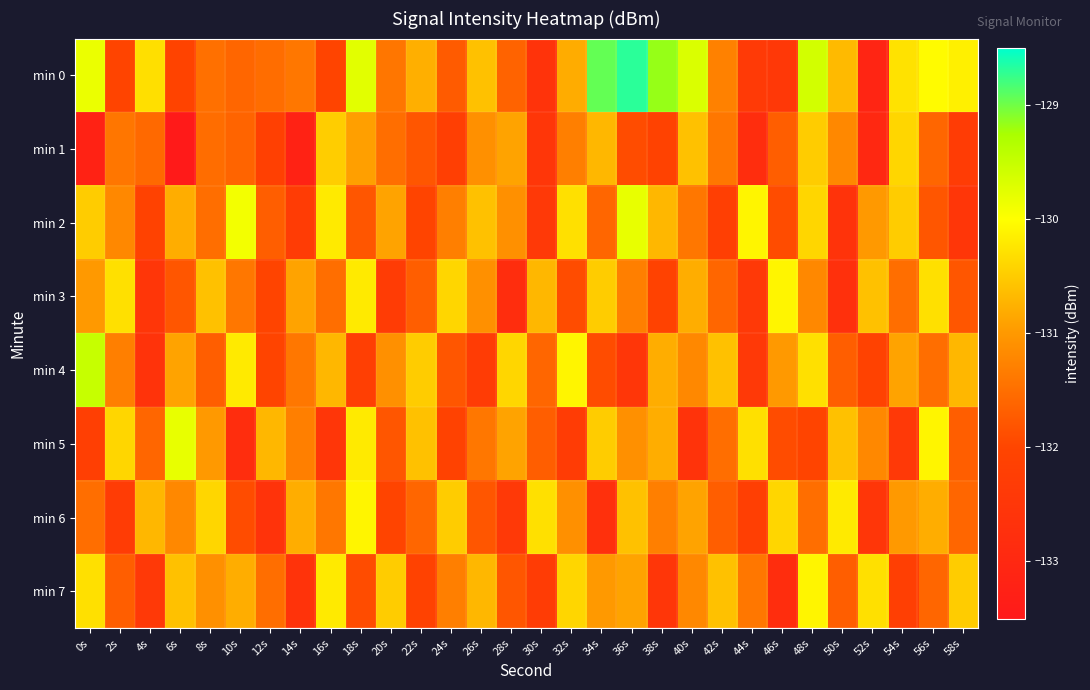

Which series has the largest total across all categories?

min 0